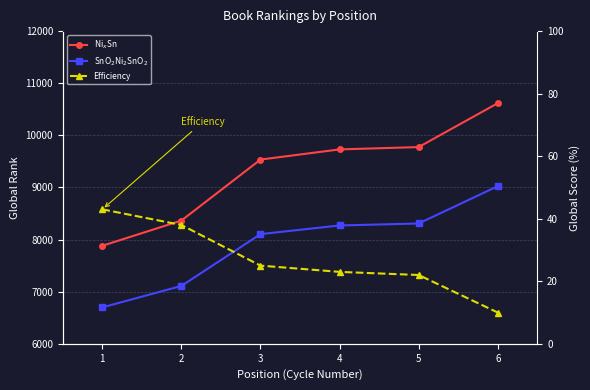

List the series in order of their overall mean, highest first.

Ni$_x$Sn, SnO$_2$Ni$_2$SnO$_2$, Efficiency